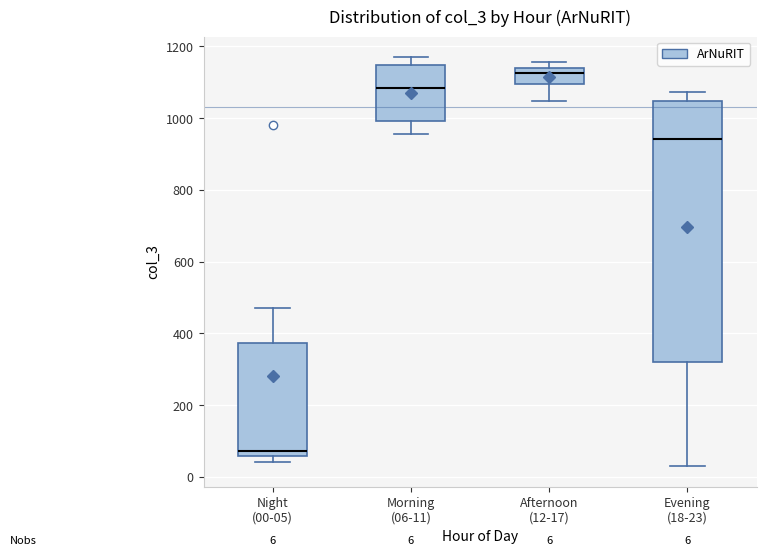

Comparing the boxes themselves (not the whiskers), which one is the tallest?

Evening (18-23)